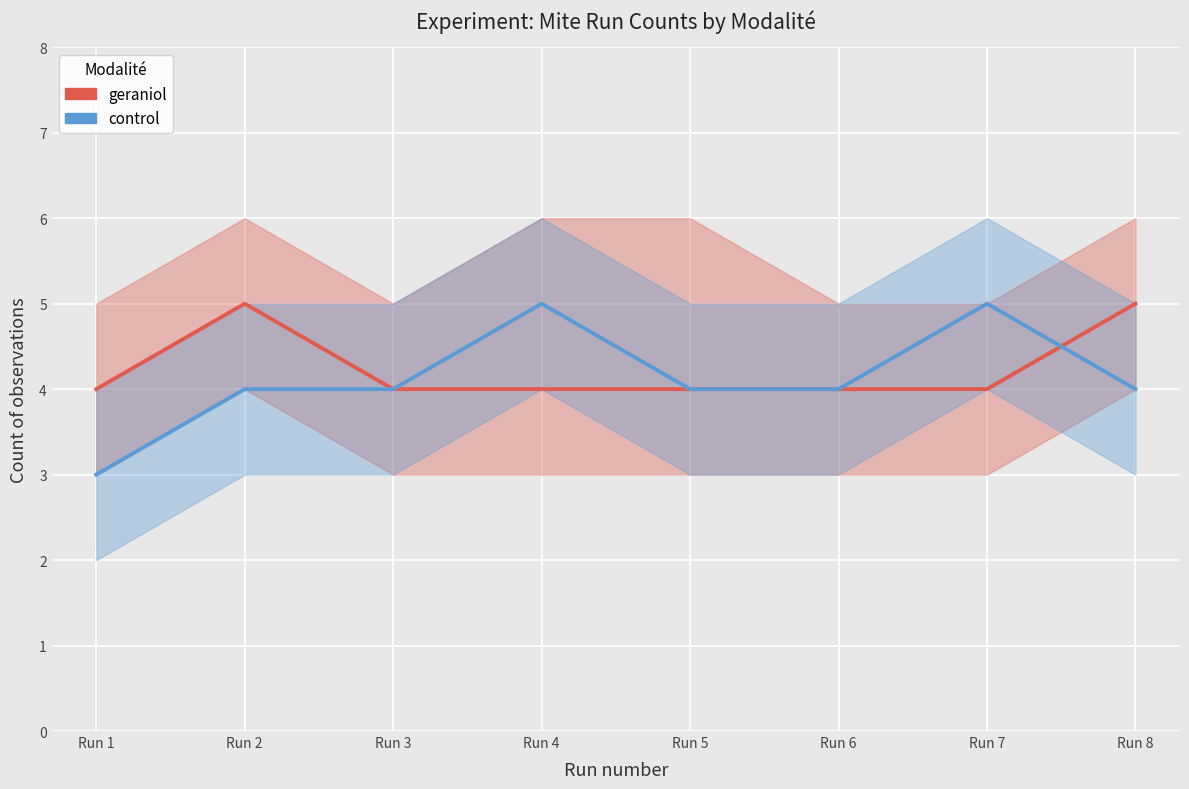

At how many categories does at least one series exceed 4?

4